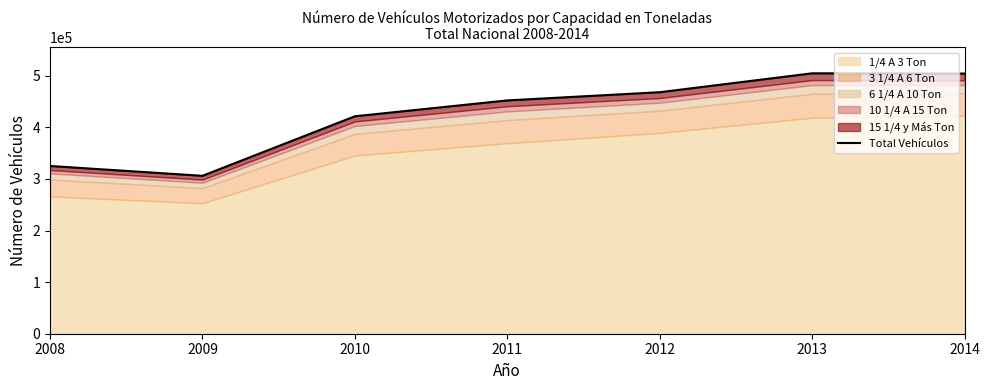

Count the number of values greater than 452370.

3